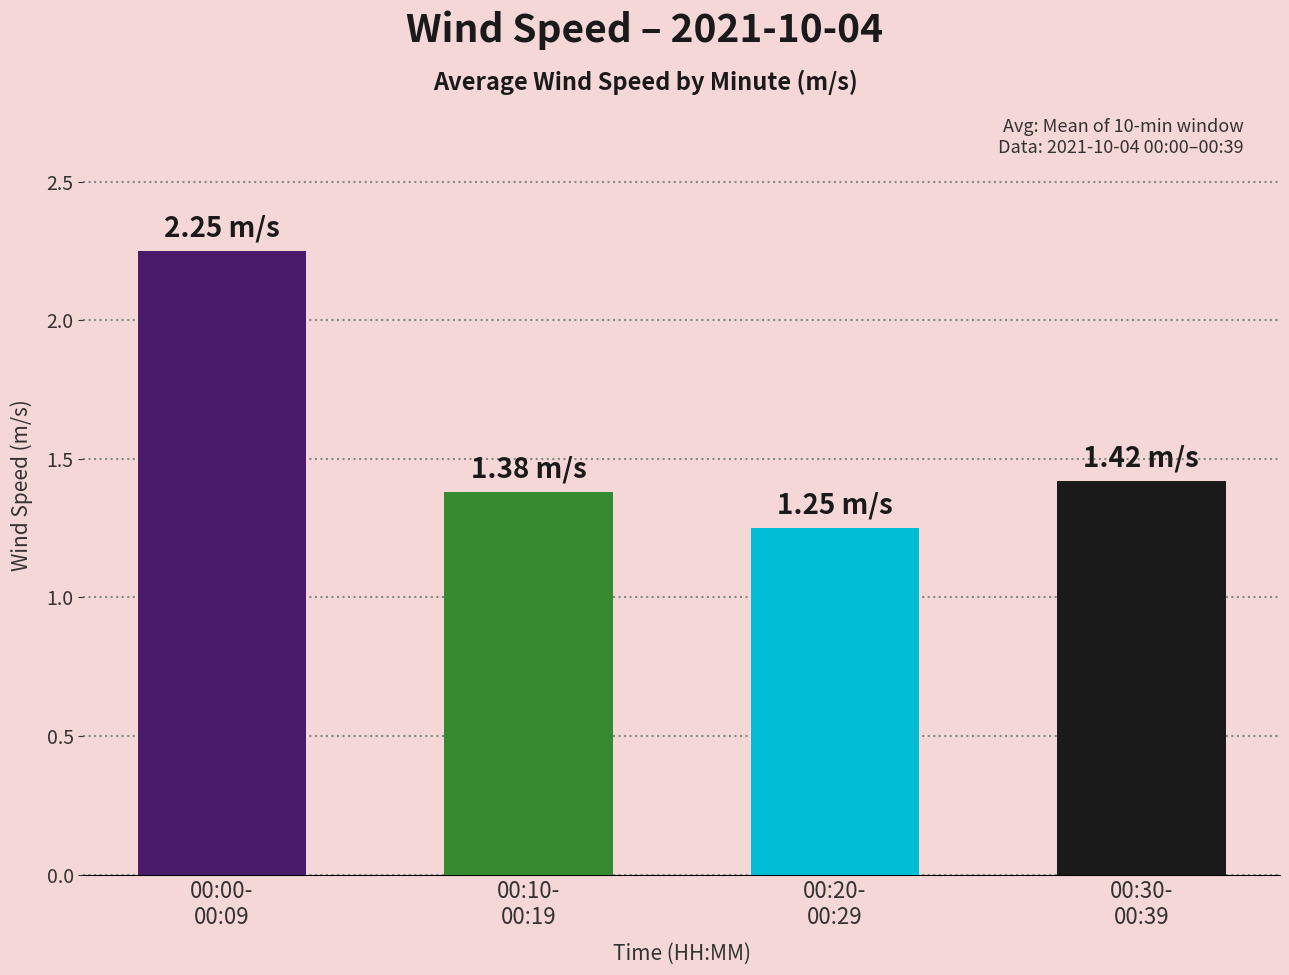

Rank the categories by value from lowest to highest.

00:20-
00:29, 00:10-
00:19, 00:30-
00:39, 00:00-
00:09